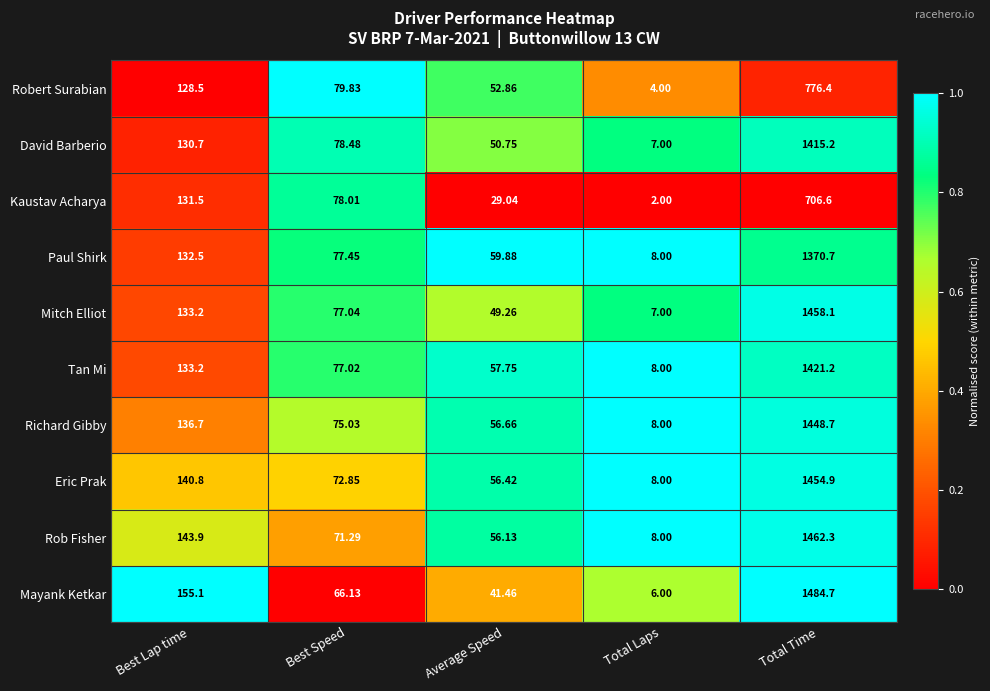

At which label is Robert Surabian closest to 390?

Best Lap time